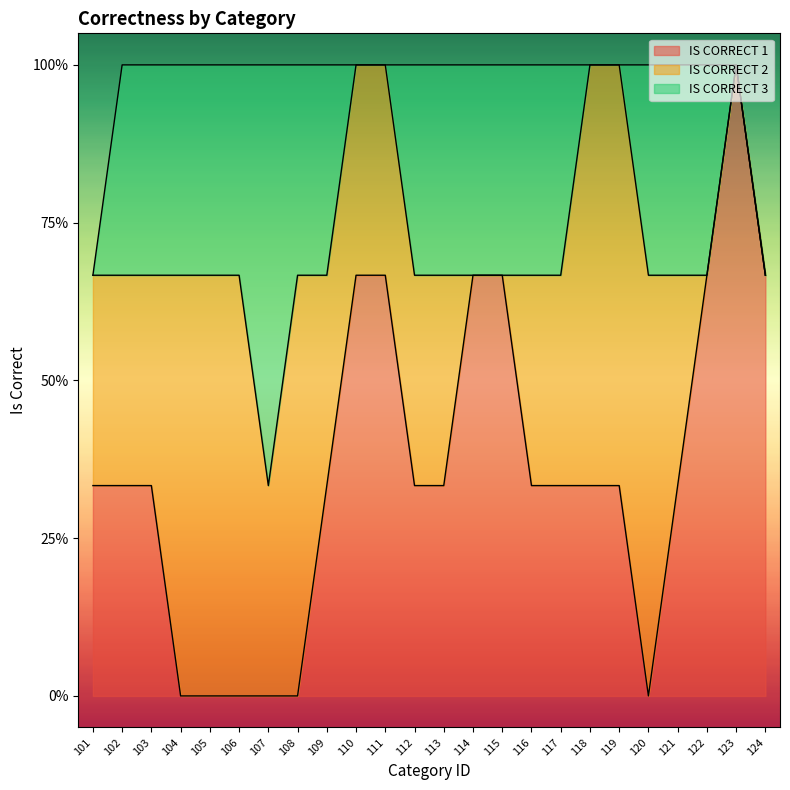

True or false: IS CORRECT 3 has a value of 1 at 110.

False